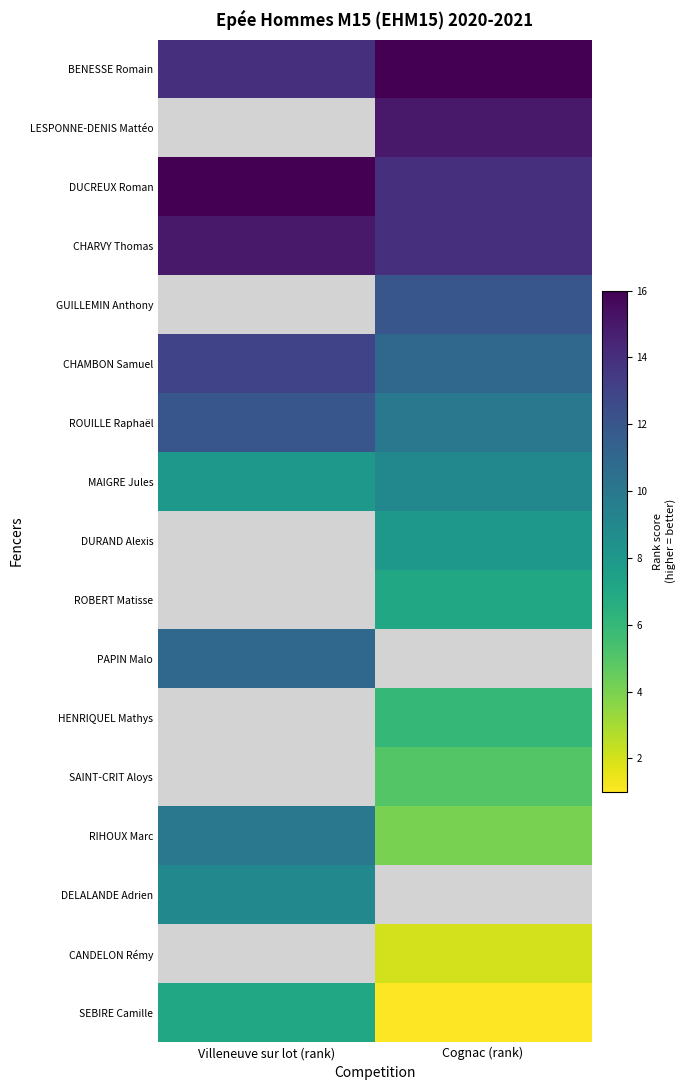

Which category has the highest value in the GUILLEMIN Anthony series?

Villeneuve sur lot (rank)